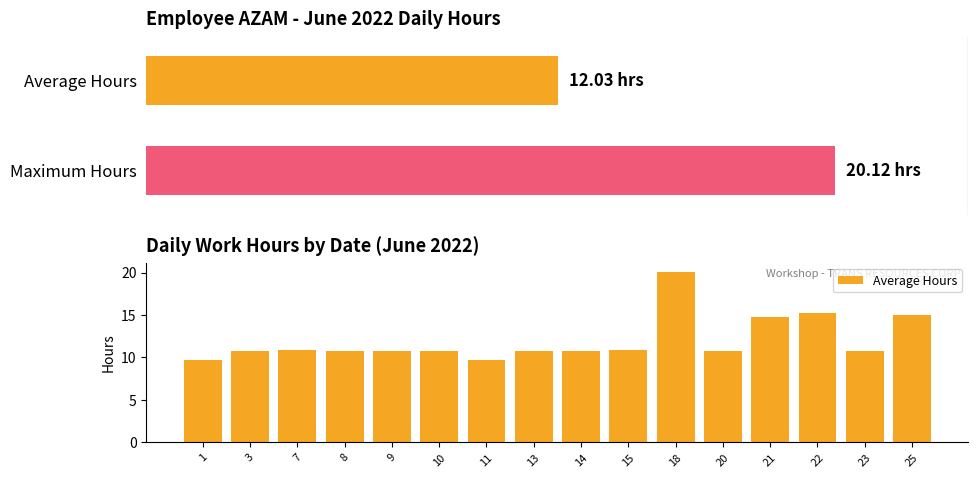

Reading left to right, extract all data points from this chart.

9.7	10.8	10.8	10.8	10.8	10.8	9.7	10.8	10.8	10.8	20.1	10.7	14.8	15.3	10.8	15.0